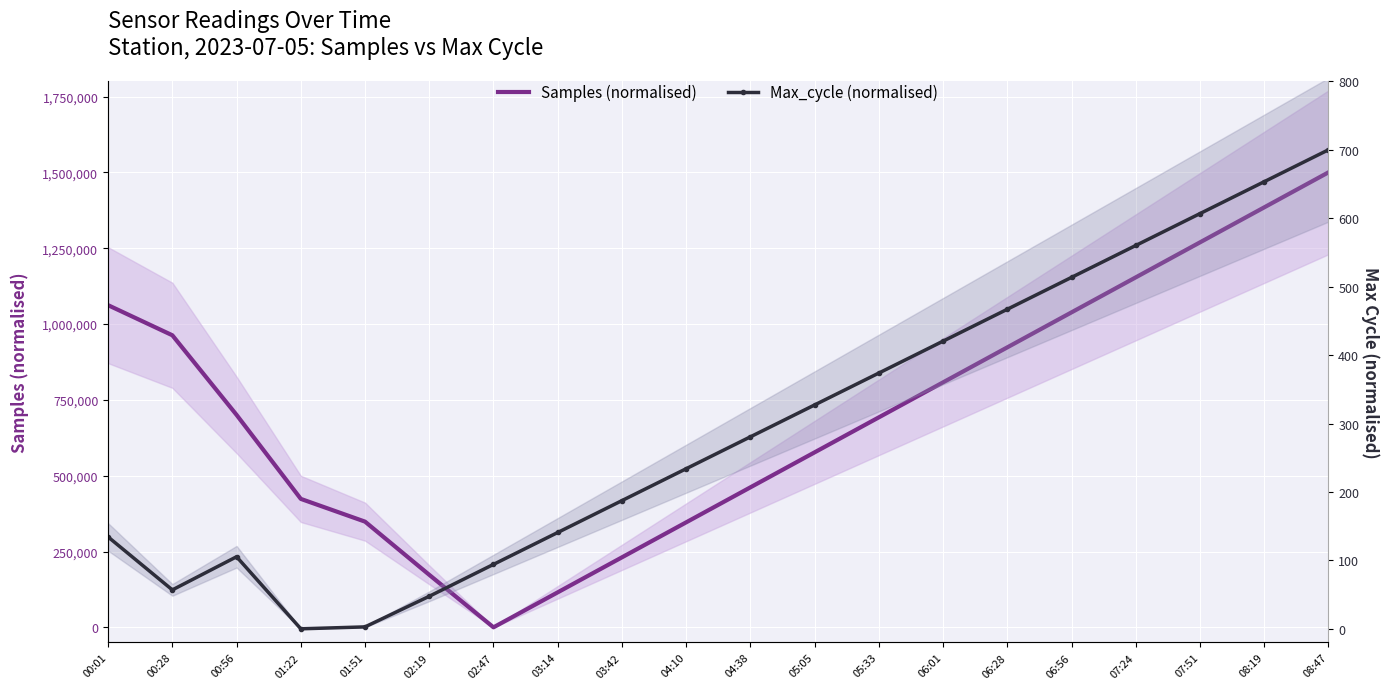

True or false: Samples (normalised) has more than 0 points higher than both neighbors.

False